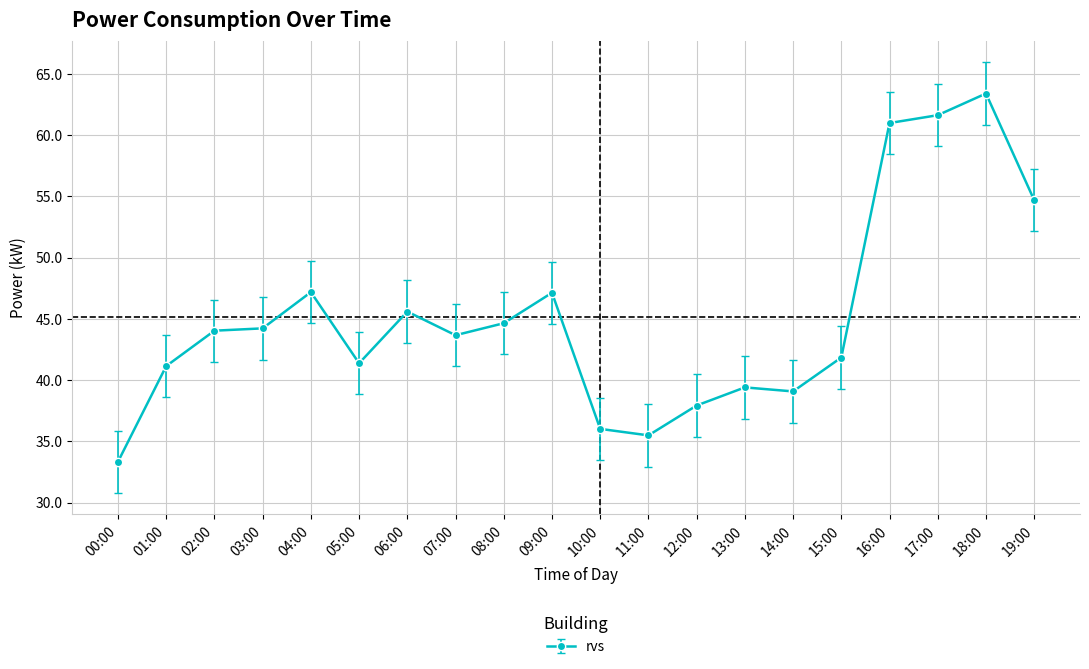

How many data points does each series have?

20